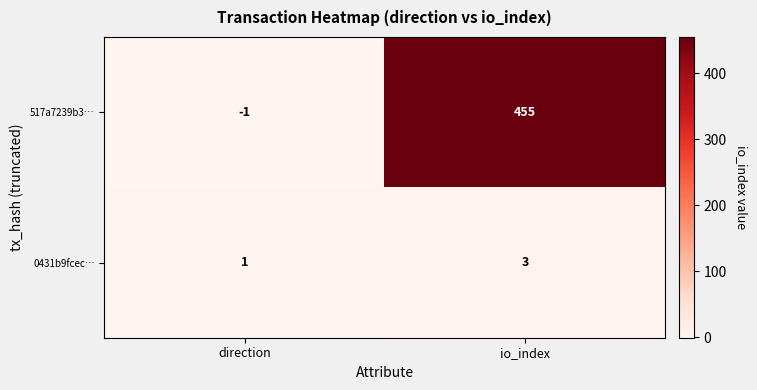

Which series has the widest spread of values?

517a7239b3…